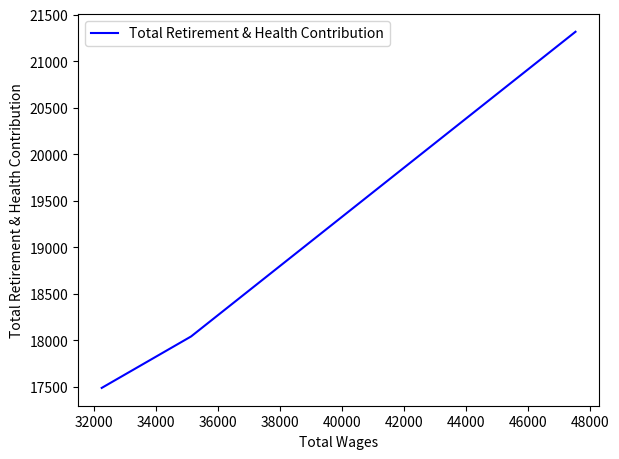

What is the change in value from 30000 to 32000?

-3274